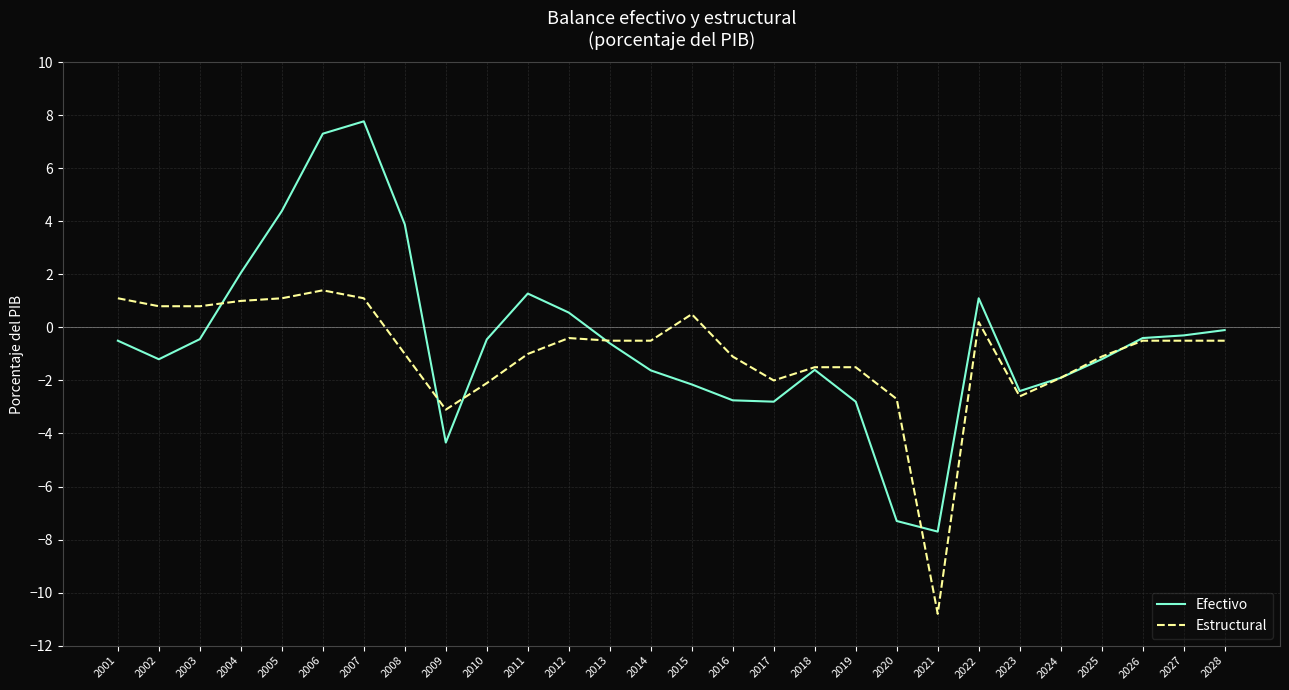

The value of Estructural at 2007 is 0.3. True or false?

False